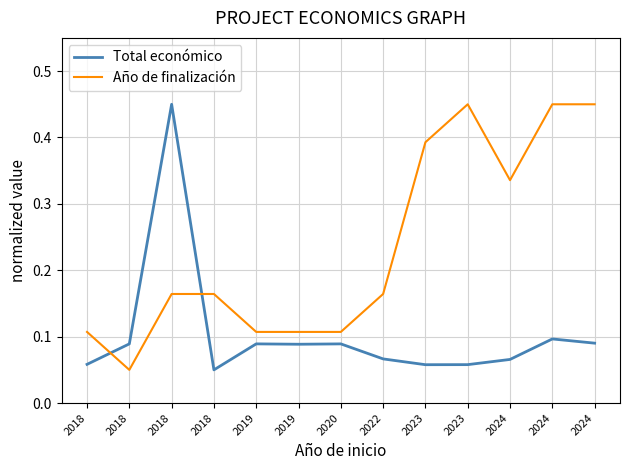

What is the difference between the Total económico values at 2018 and 2024?

0.4